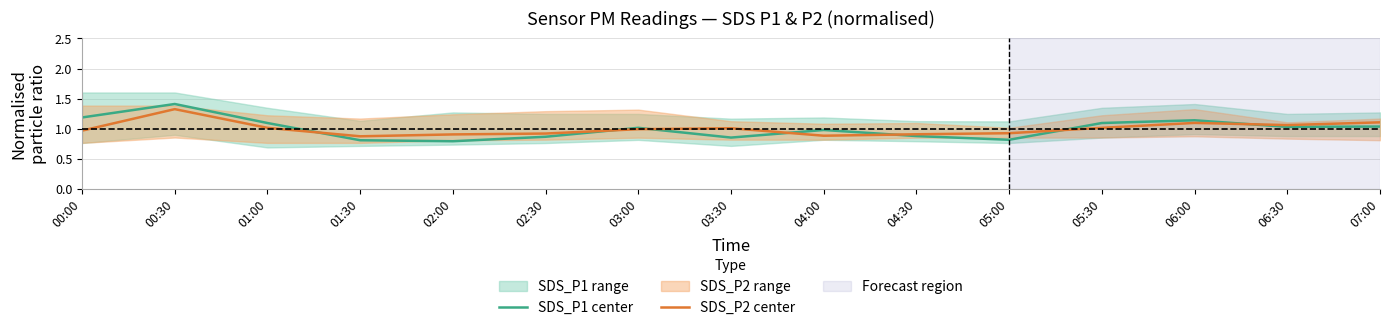

True or false: SDS_P2 center and SDS_P1 center cross at least once.

True